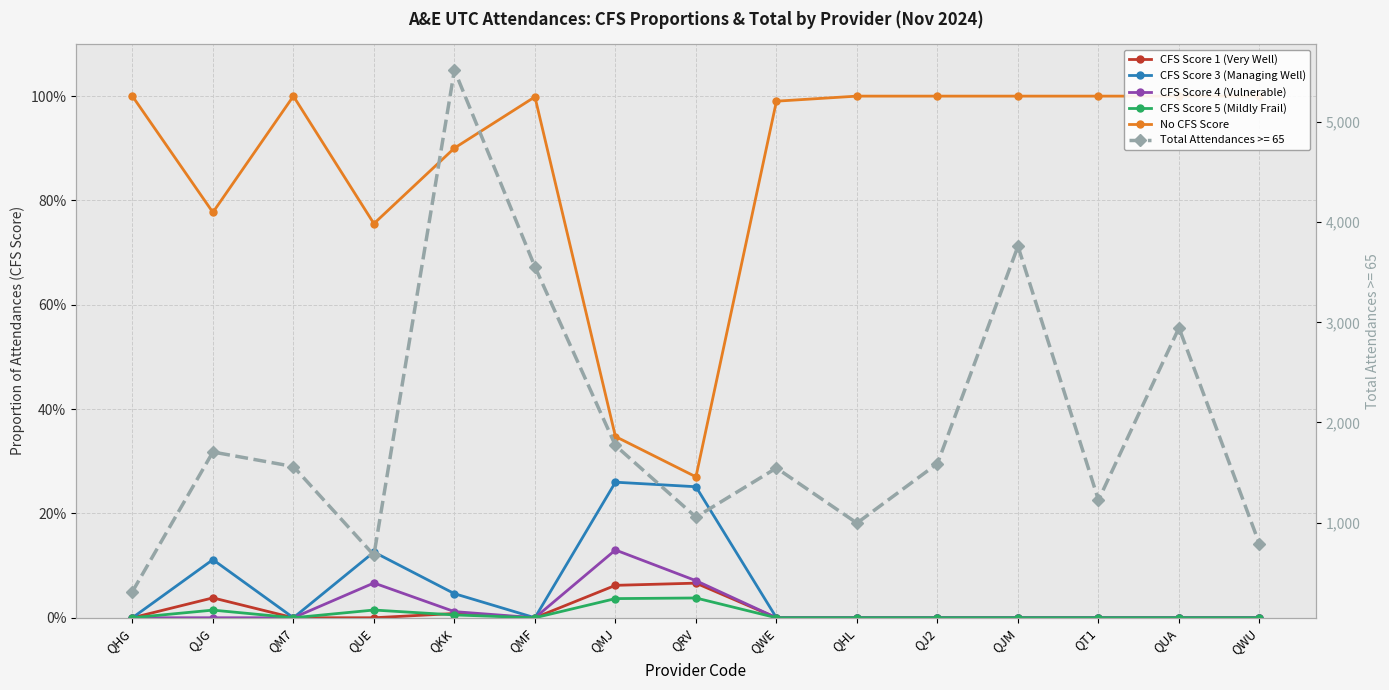

True or false: CFS Score 1 (Very Well) and CFS Score 3 (Managing Well) intersect in this chart.

False